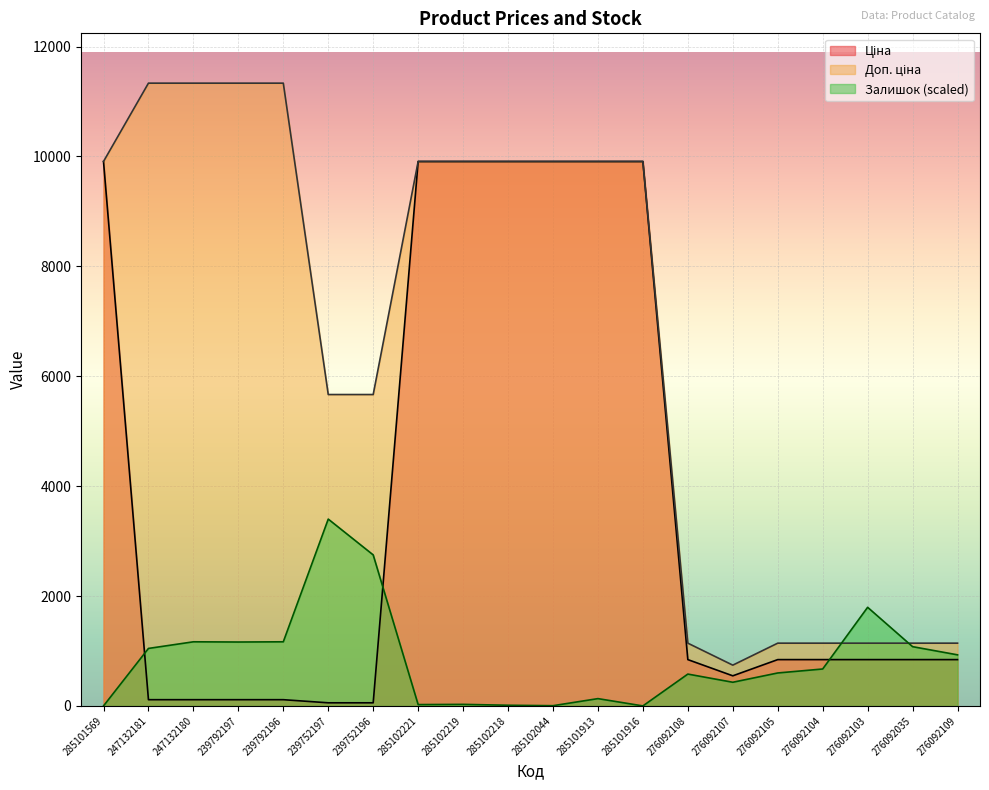

How many times do Залишок and Доп. ціна cross each other?

2